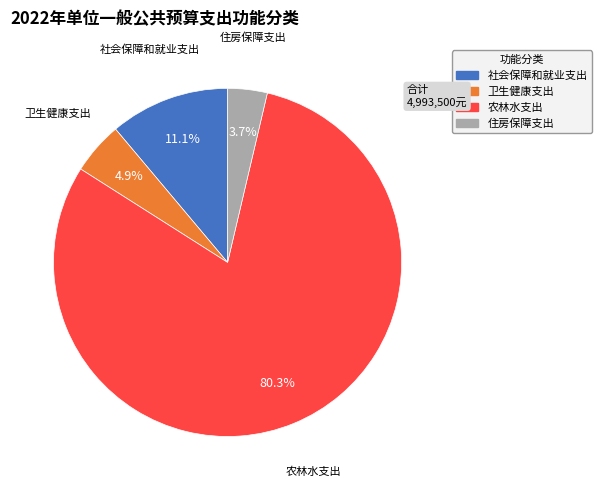

Which slice represents more than half of the pie?

农林水支出